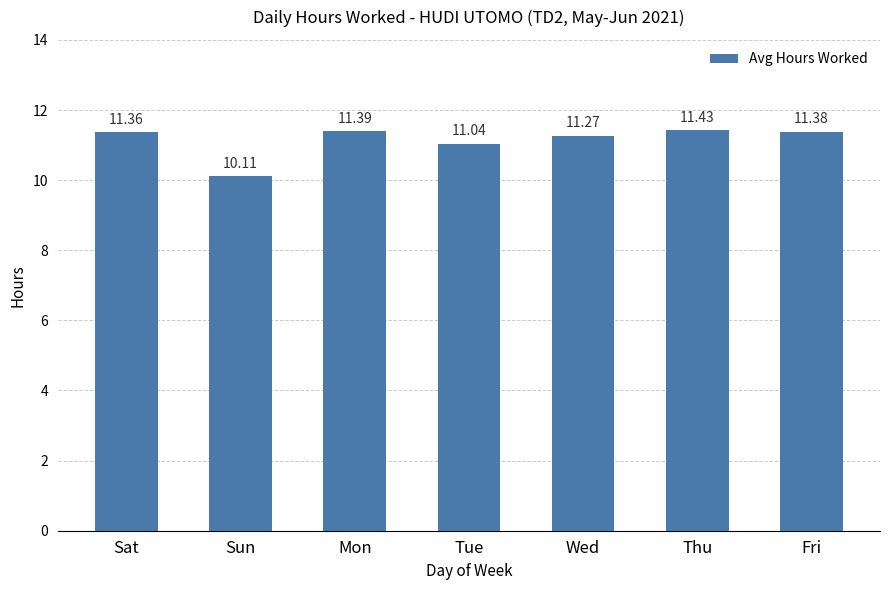

What is the ratio of the value at Mon to the value at Wed?

1.0